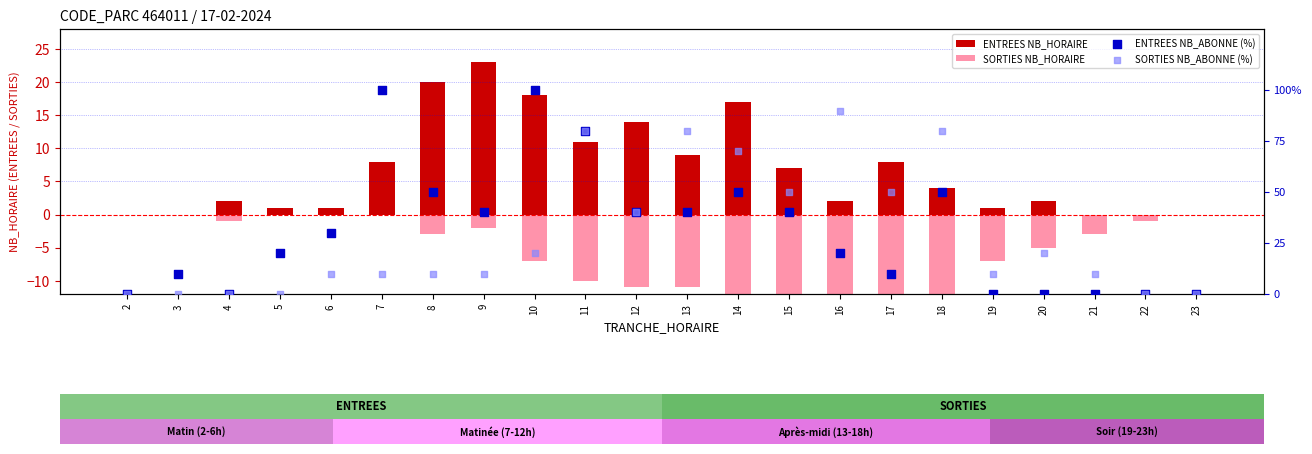

Is the value of ENTREES NB_HORAIRE at 4 greater than the value of SORTIES NB_ABONNE (%) at 3?

Yes